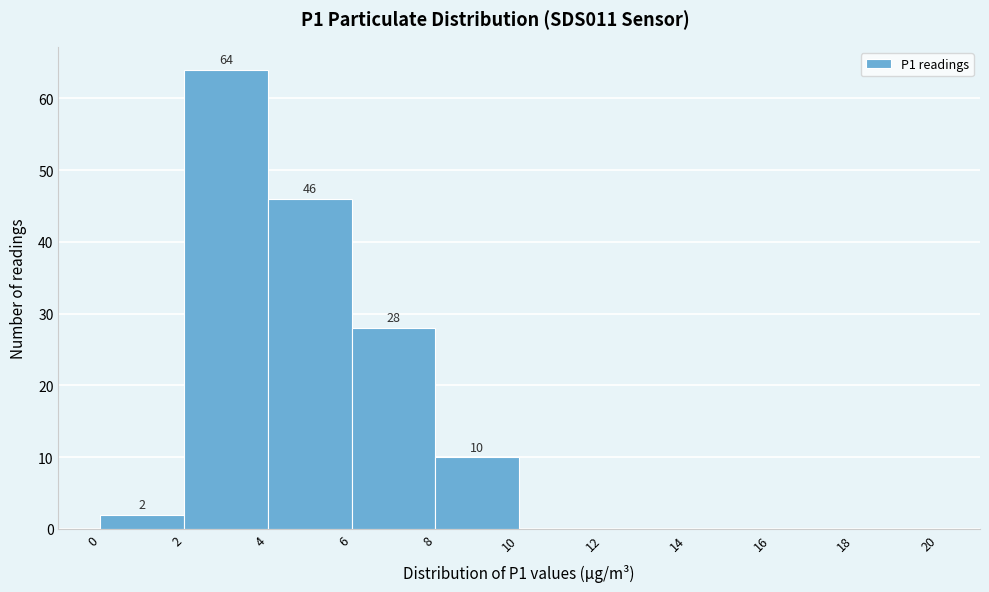

Over which range of the x-axis is the bar tallest?

2 to 4